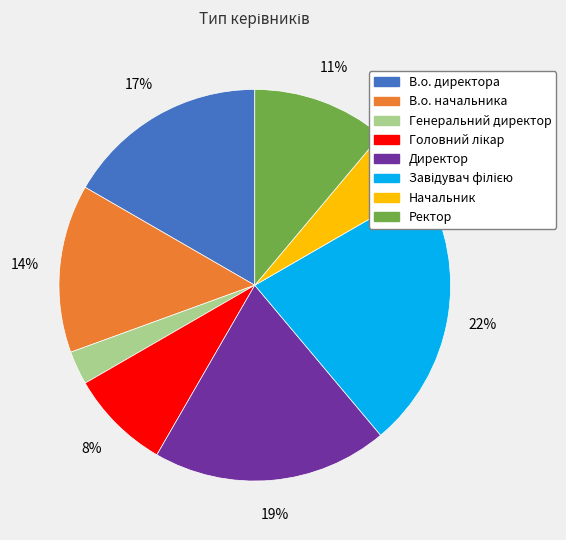

How many segments does this pie chart have?

8